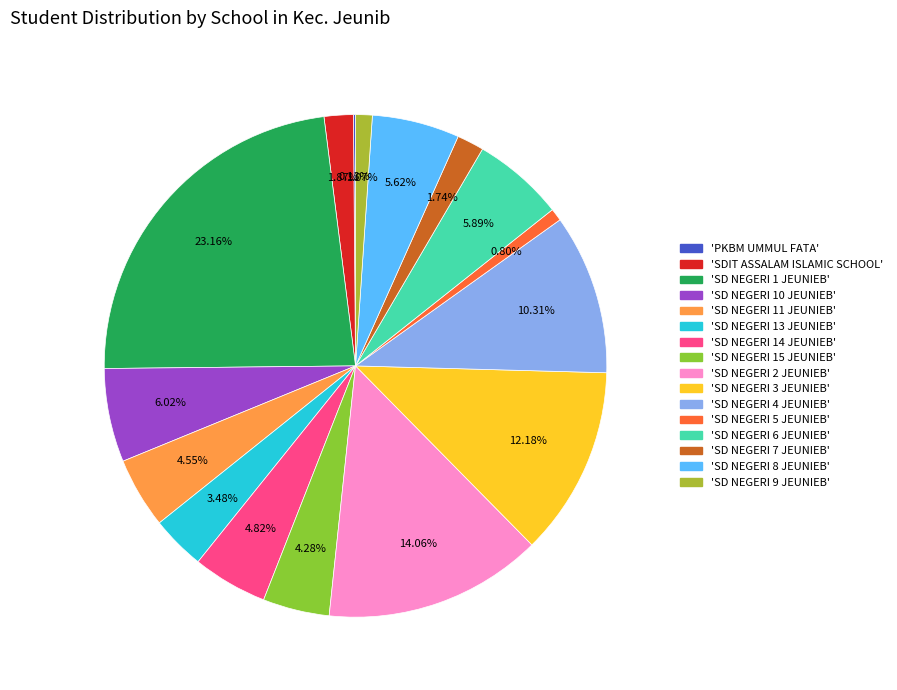

Is there any slice that represents more than half of the pie?

No